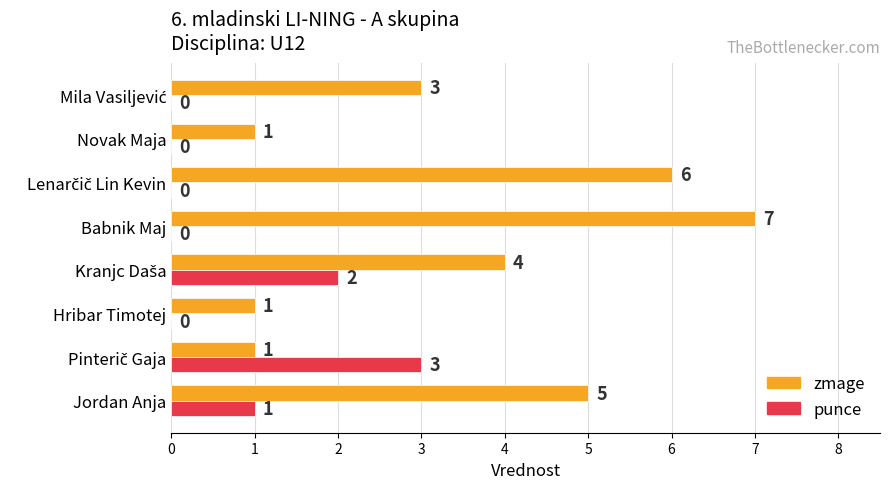

At which label is punce closest to 1?

Jordan Anja